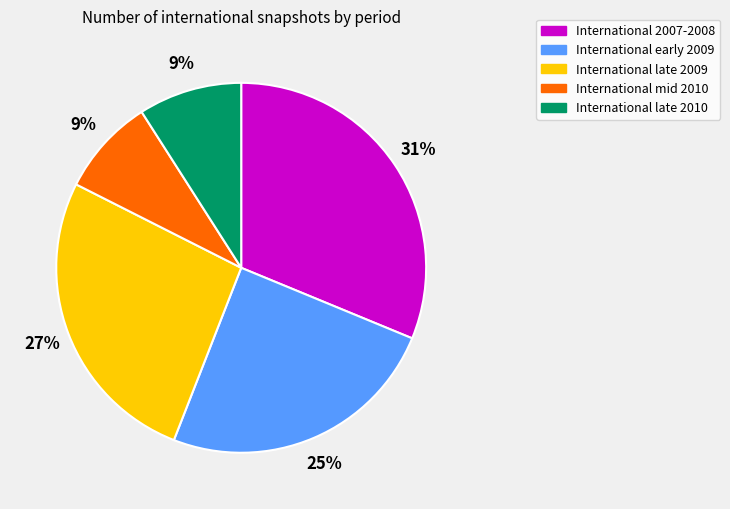

What is the largest slice in the pie chart?

International 2007-2008